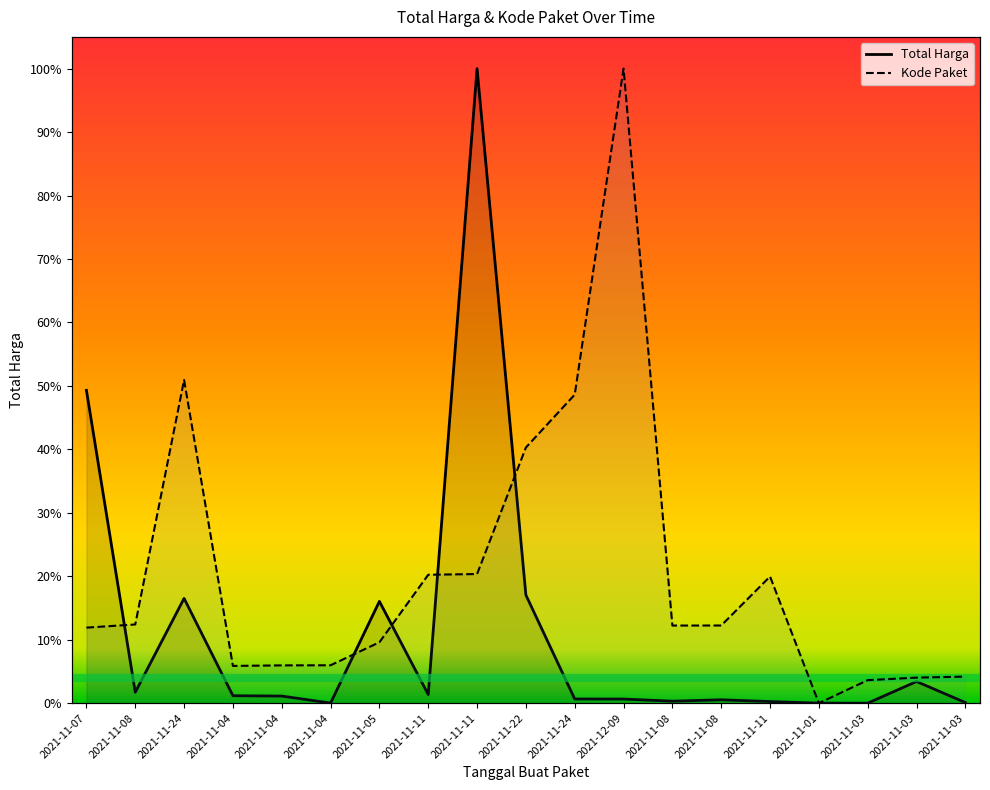

How many values in the Kode Paket series exceed 0?

18